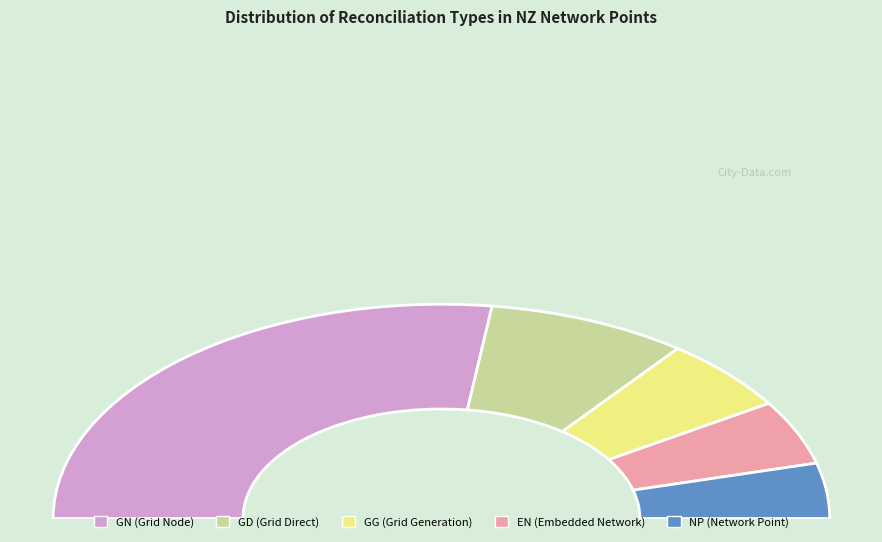

To the nearest percent, what is the combined percentage of NP and EN?

18%